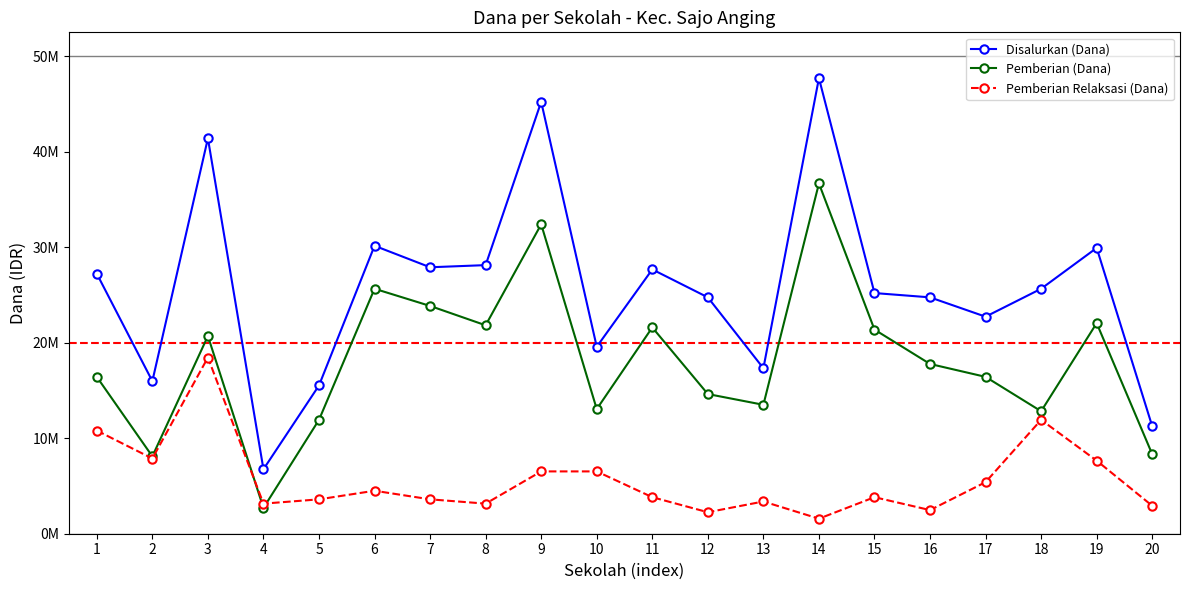

What is the difference between the second highest and minimum values in the Pemberian Relaksasi (Dana) series?

10350000